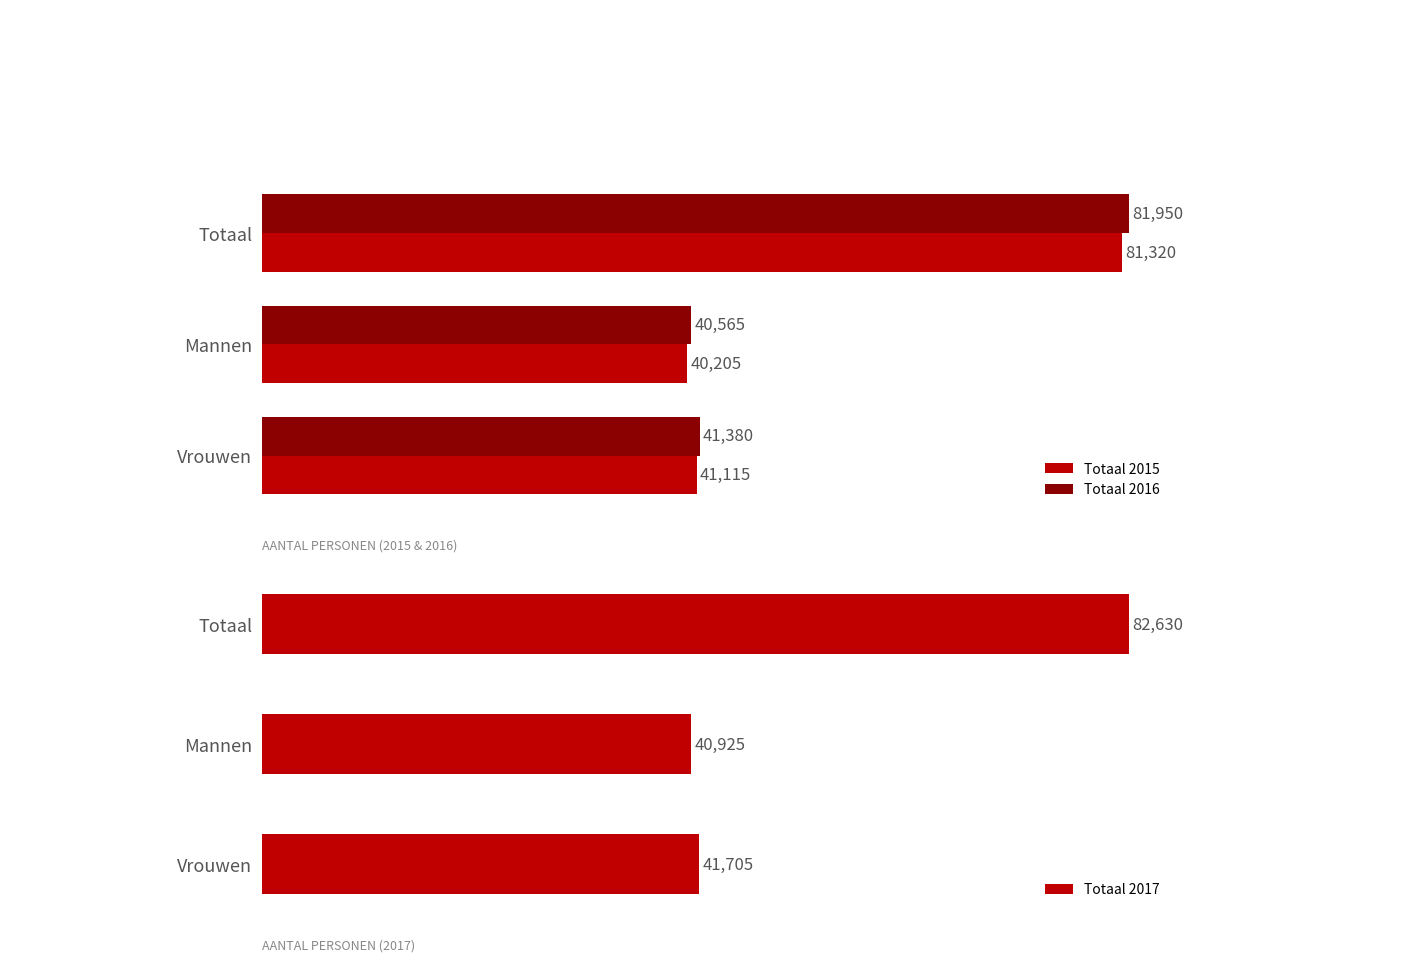

List the labels in order of Totaal 2016 value, smallest first.

Mannen, Vrouwen, Totaal